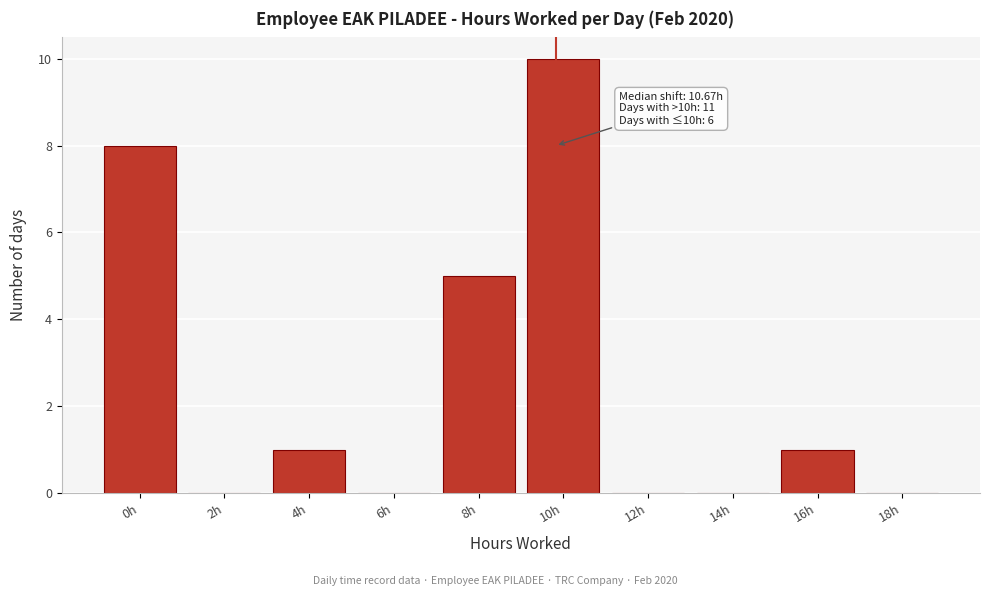

Reading left to right, what are all the values shown in this chart?

0h=8	2h=0	4h=1	6h=0	8h=5	10h=10	12h=0	14h=0	16h=1	18h=0